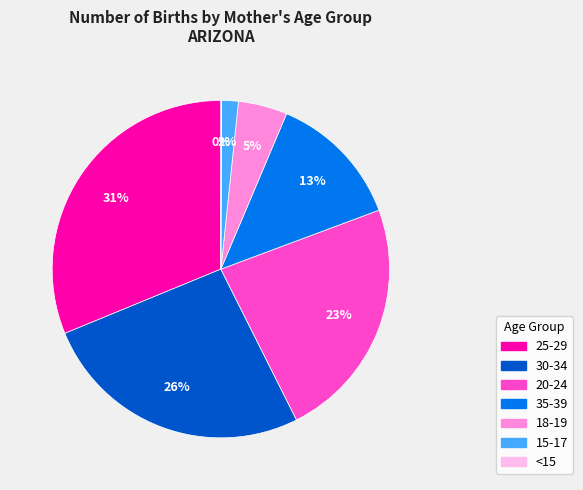

Approximately how many times larger is the value at 20-24 compared to 35-39?

1.8